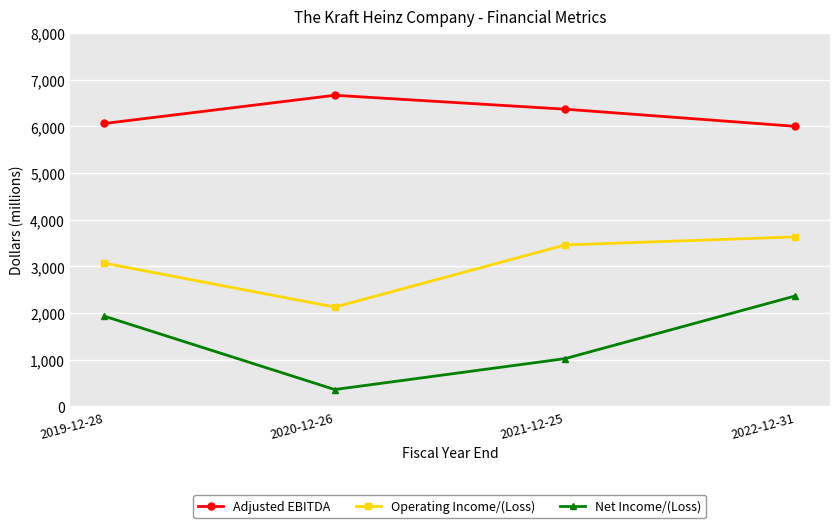

Count the number of categories in the chart.

4